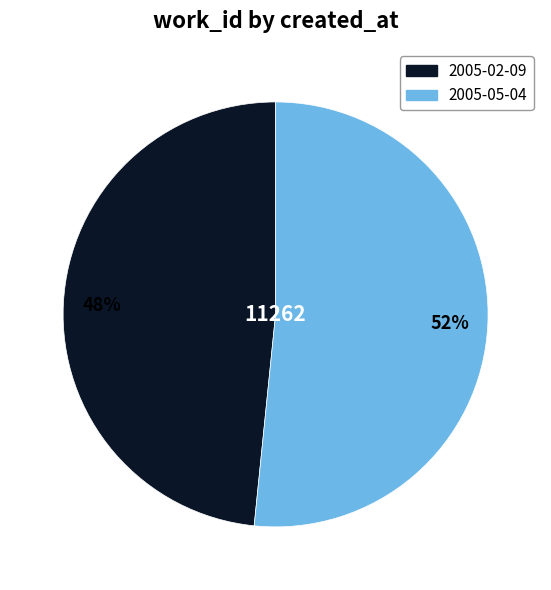

Is the sum of 2005-02-09 and 2005-05-04 greater than half?

Yes